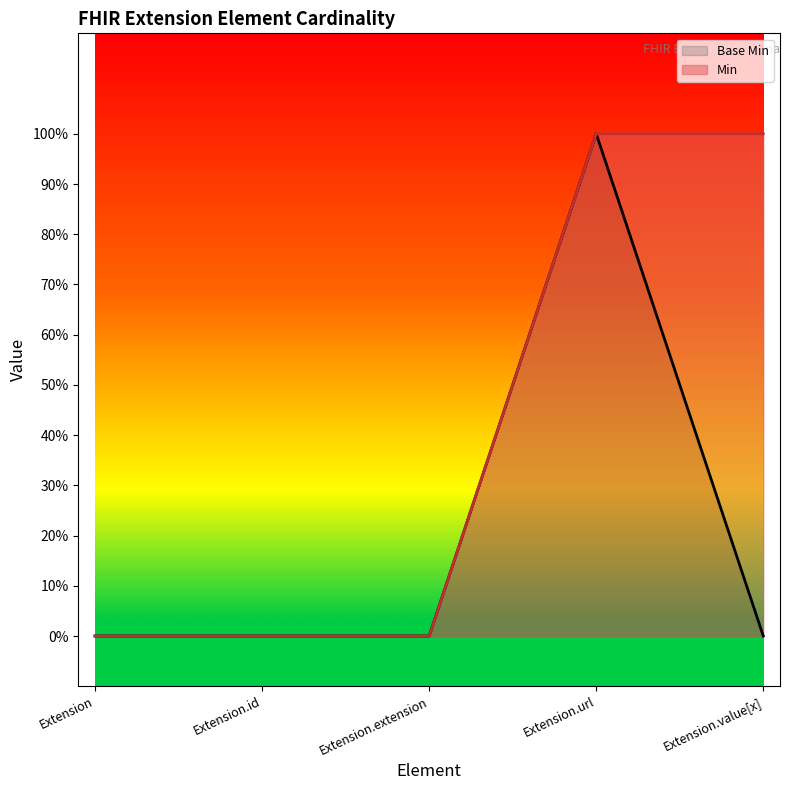

Does the chart have visible grid lines?

No